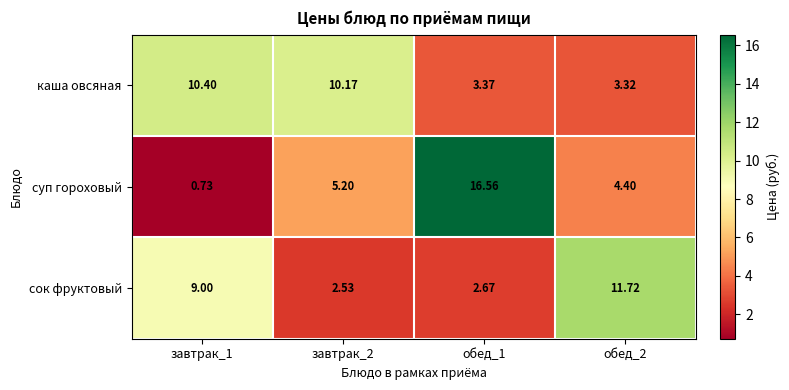

Which series has the largest total across all categories?

каша овсяная